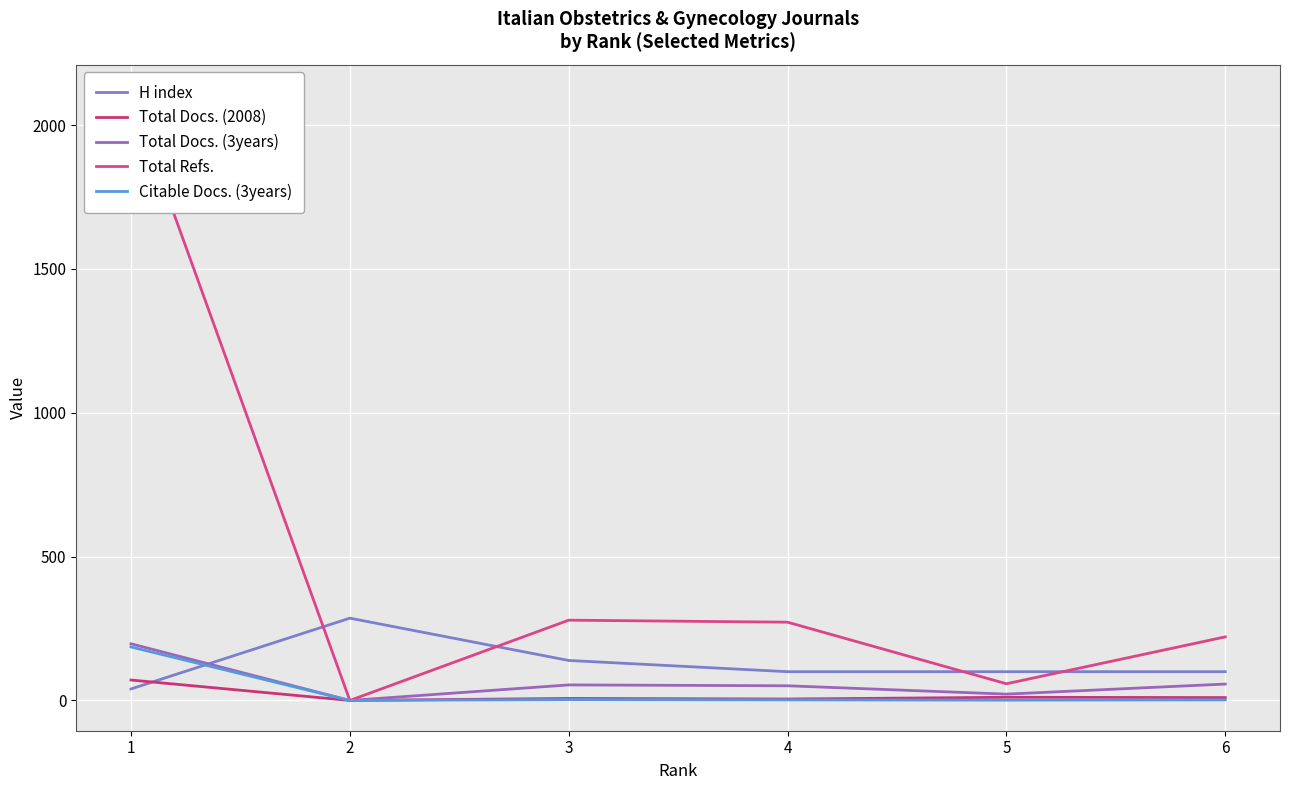

Does the chart display data point markers on the line(s)?

No